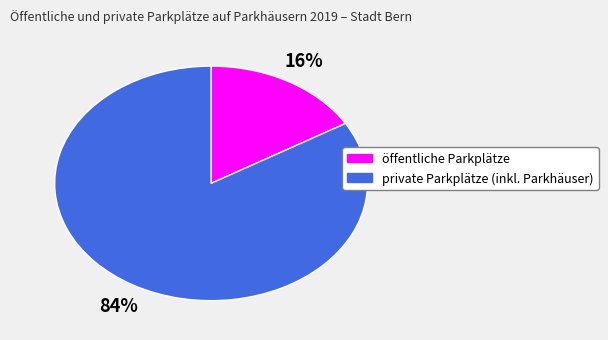

To the nearest percent, what portion does private Parkplätze (inkl. Parkhäuser) represent?

84%